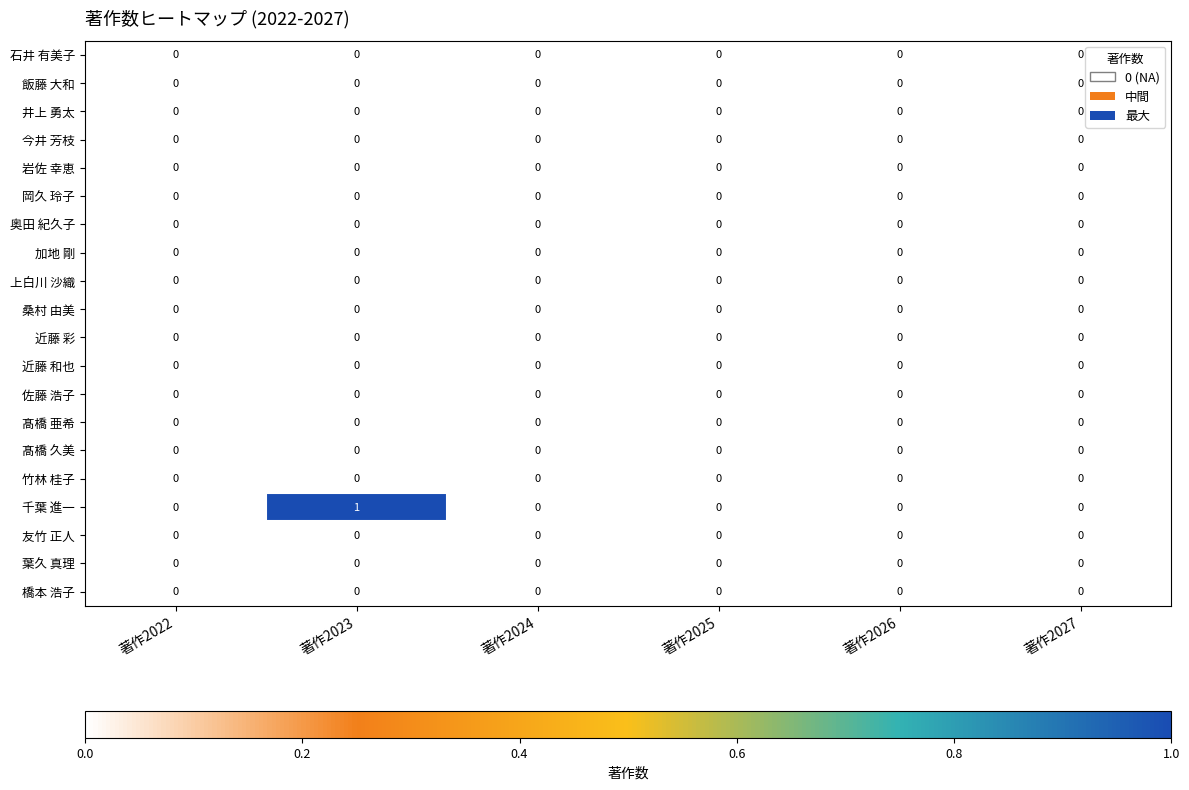

Which series has the largest total across all categories?

千葉 進一